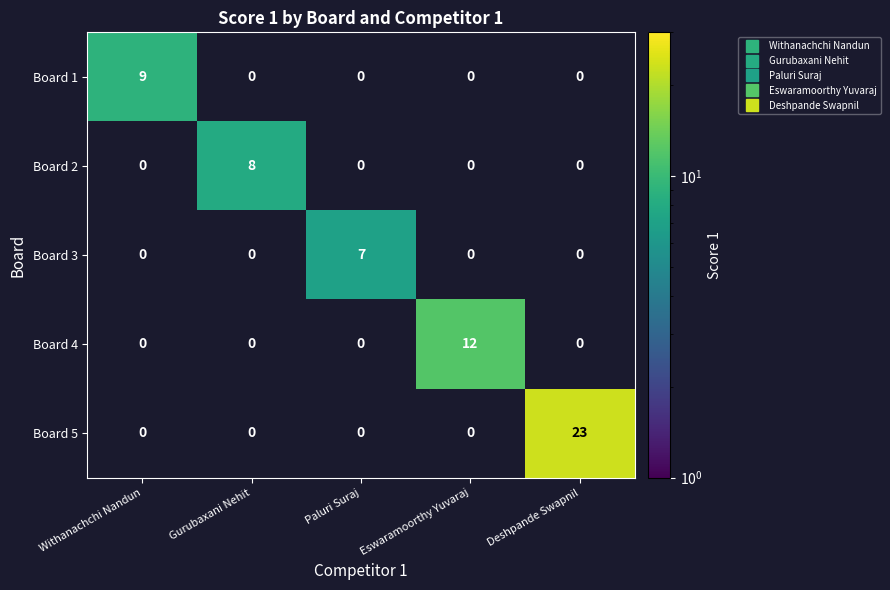

Rank the series by their maximum value, from lowest to highest.

Board 3, Board 2, Board 1, Board 4, Board 5